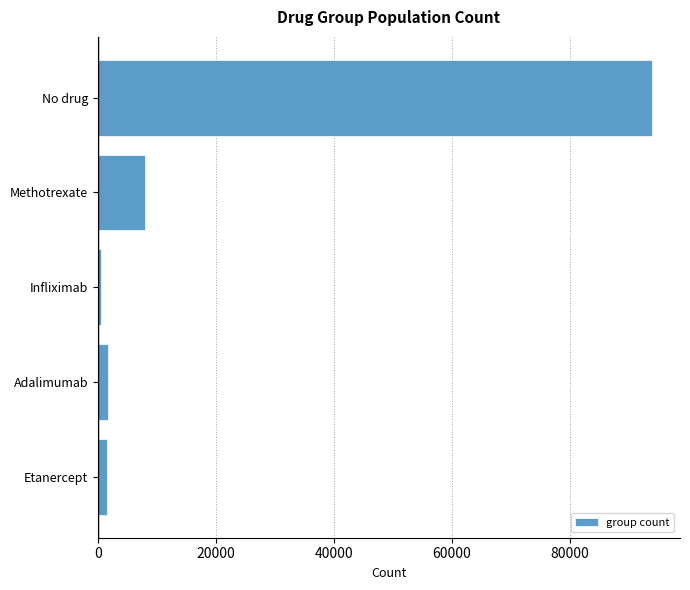

Between No drug and Infliximab, which is larger?

No drug